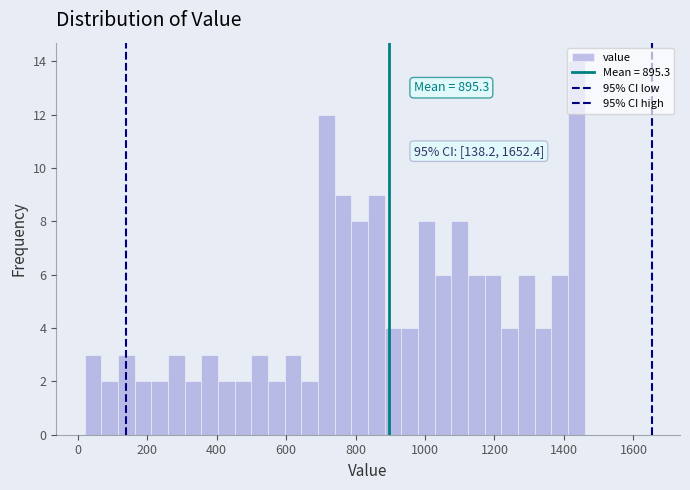

Around what value on the x-axis is the tallest bar? Give the approximate position of its centre, as read against the axis.

1440